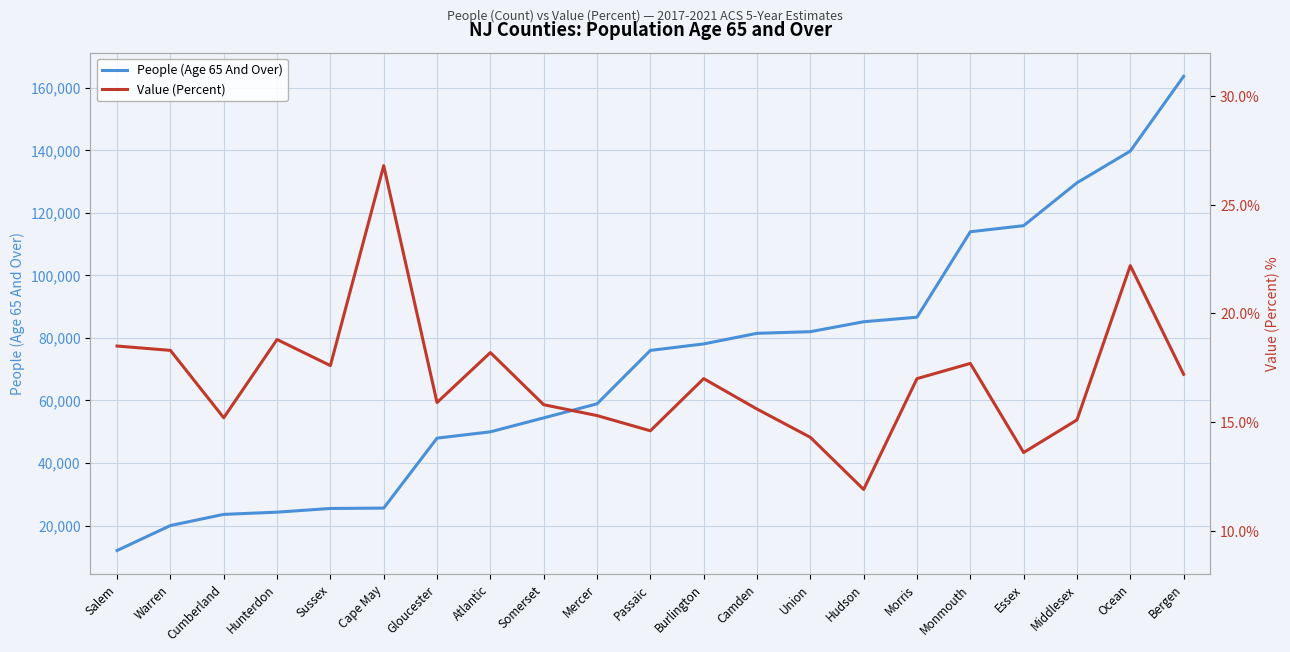

What is the difference between the maximum and minimum values in the Value (Percent) series?

14.9